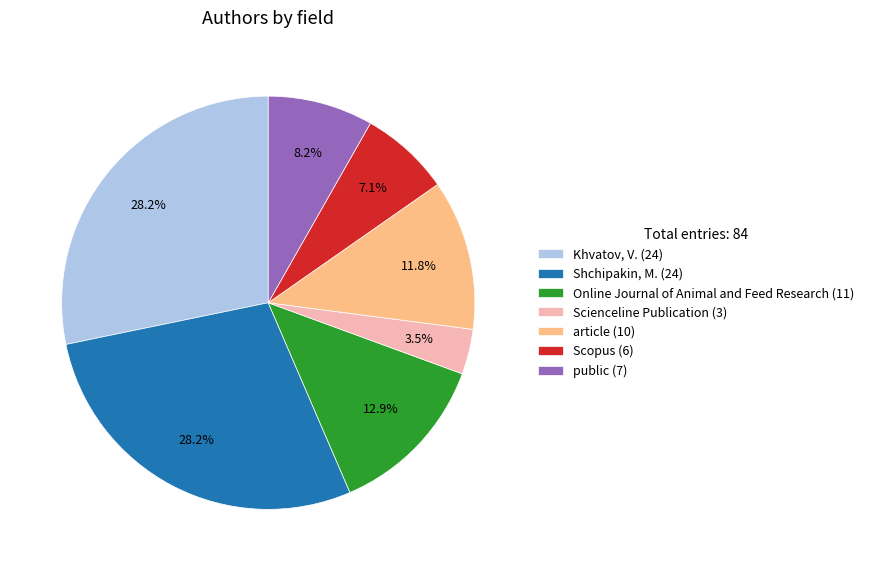

To the nearest percent, what is the difference between the article and public slice percentages?

4%